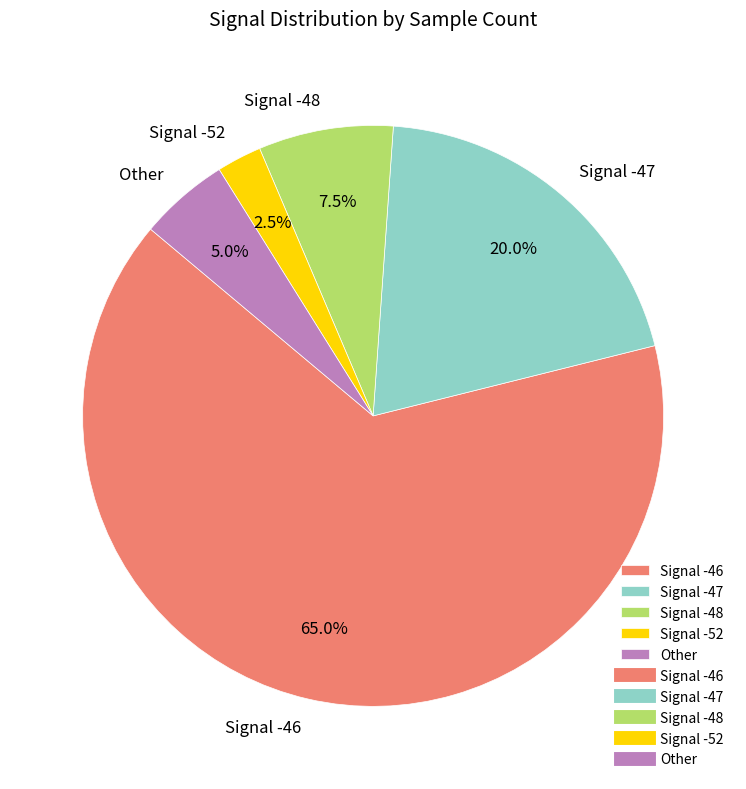

To the nearest percent, what is the average slice percentage?

20%